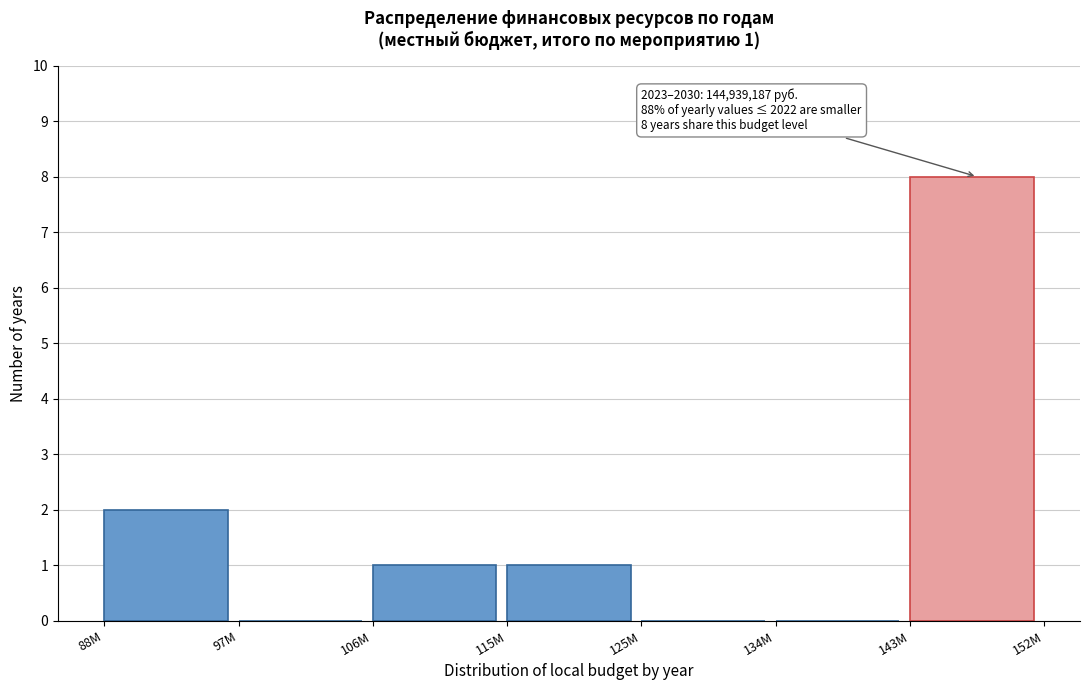

Reading left to right, what are all the values shown in this chart?

88M=2	97M=0	106M=1	115M=1	125M=0	134M=0	143M=8